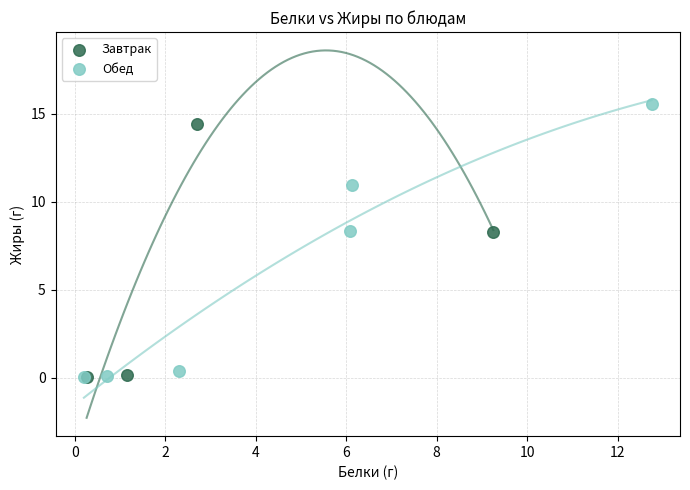

Which series has the widest spread of Y values?

Обед